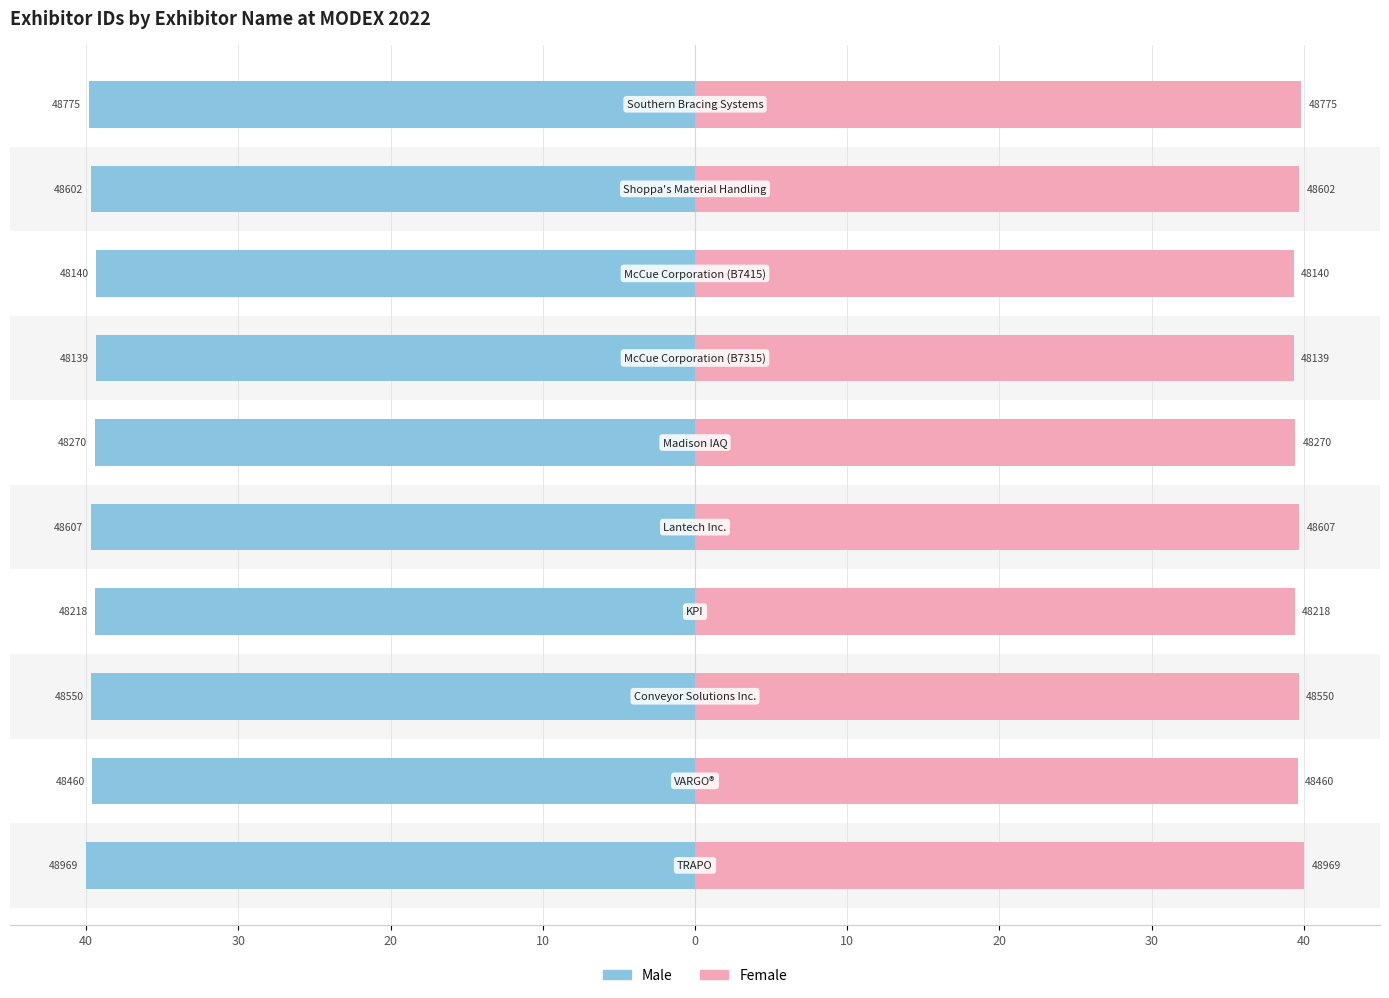

How many bars are there in each group?

2